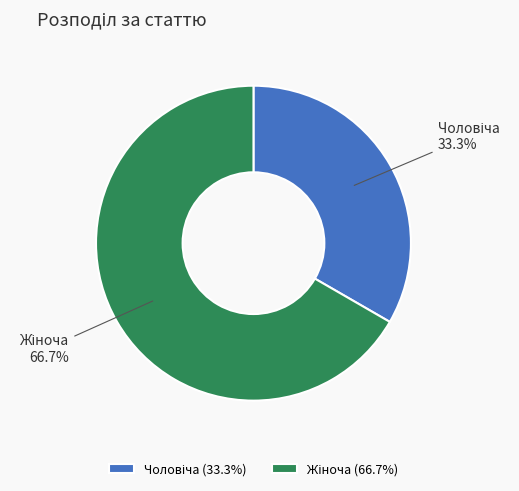

Does any single category account for the majority?

Yes